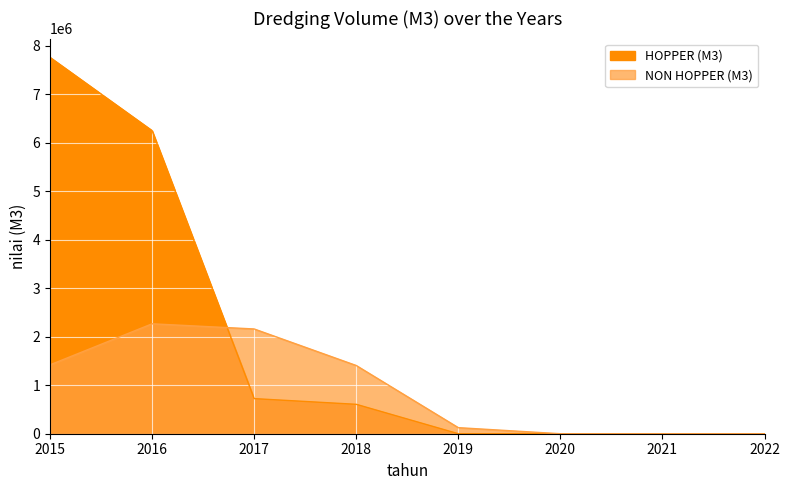

How many lines are shown in the chart?

2